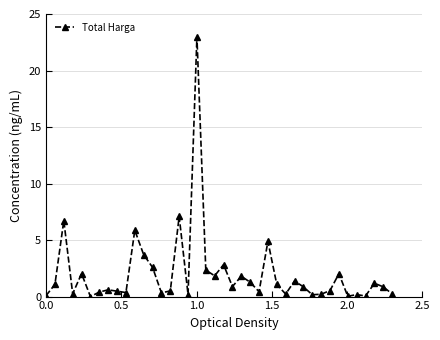

What is the difference between the maximum and minimum values?

23.0